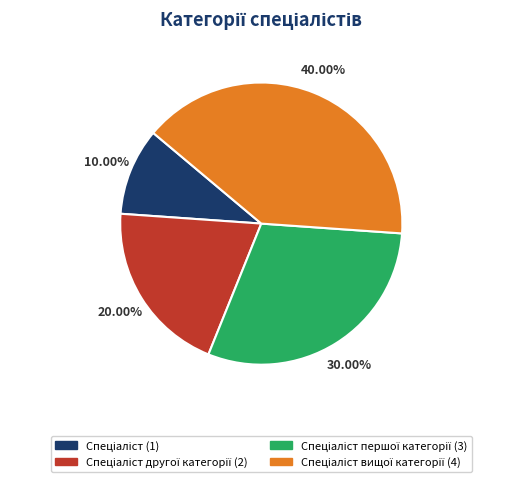

How many segments does this pie chart have?

4